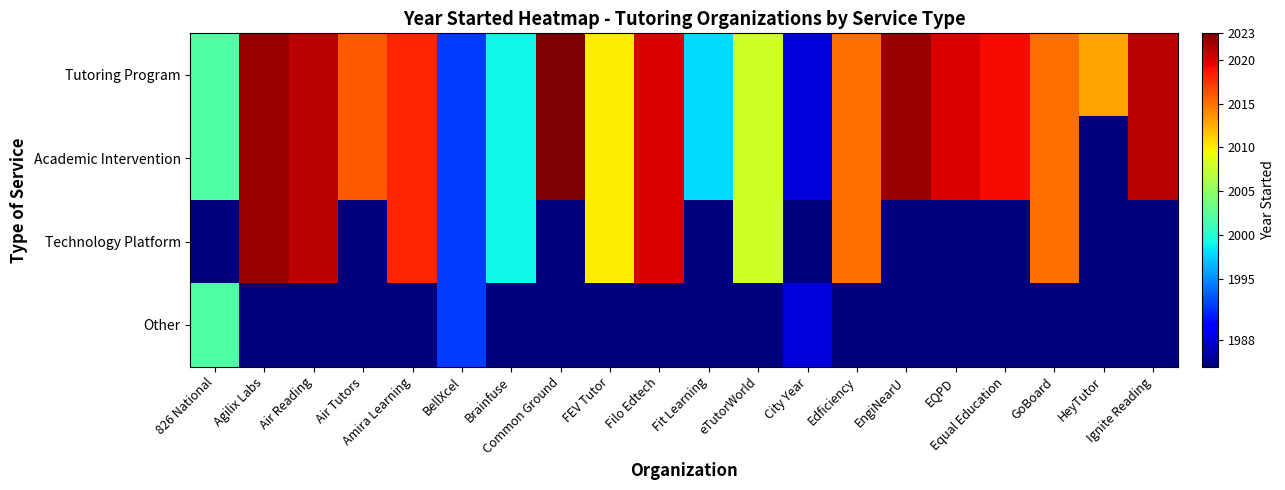

How many series are shown in this chart?

4